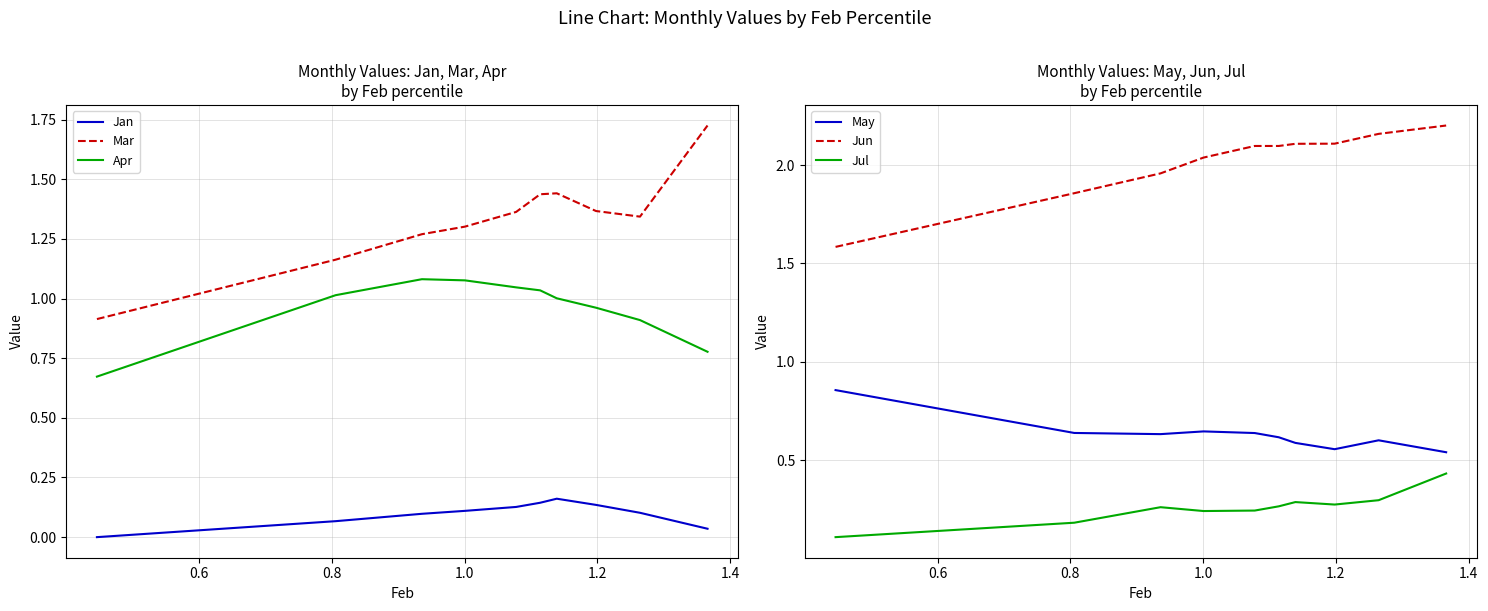

True or false: Jan and Apr intersect in this chart.

False